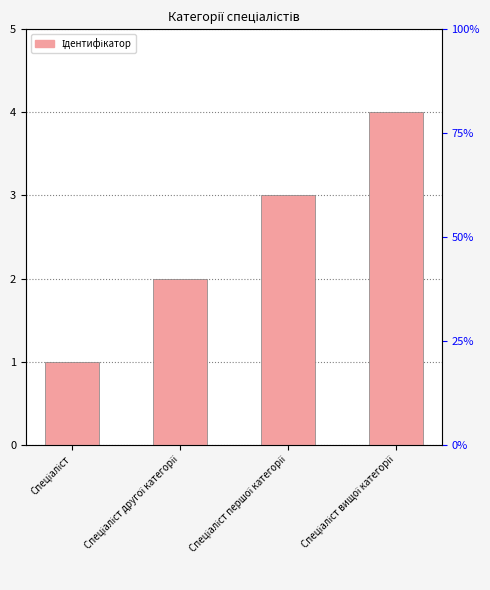

Where does the data first go above 3?

Спеціаліст вищої категорії